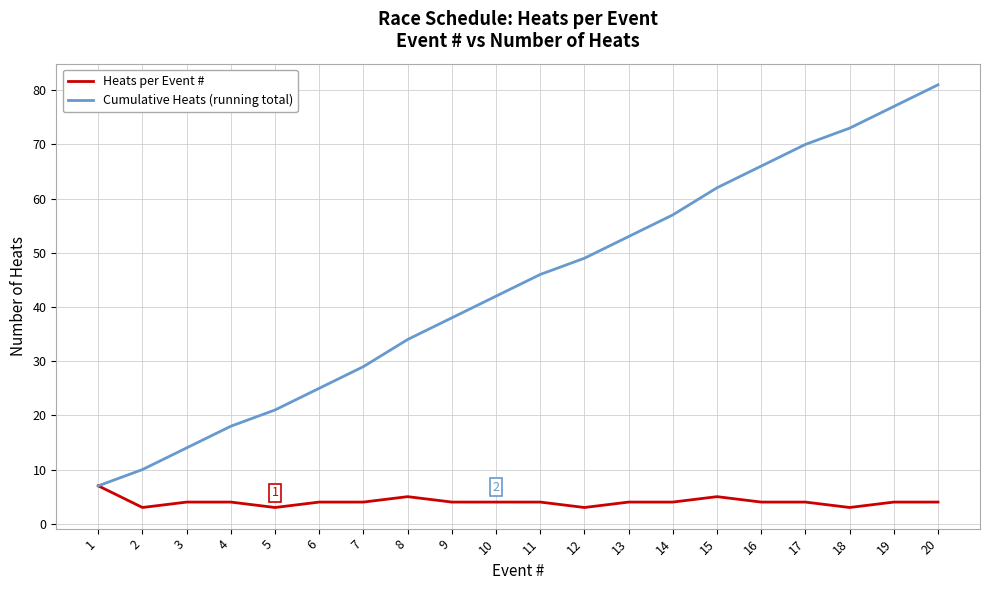

Is it true that Cumulative Heats (running total) equals 76 at 13?

False